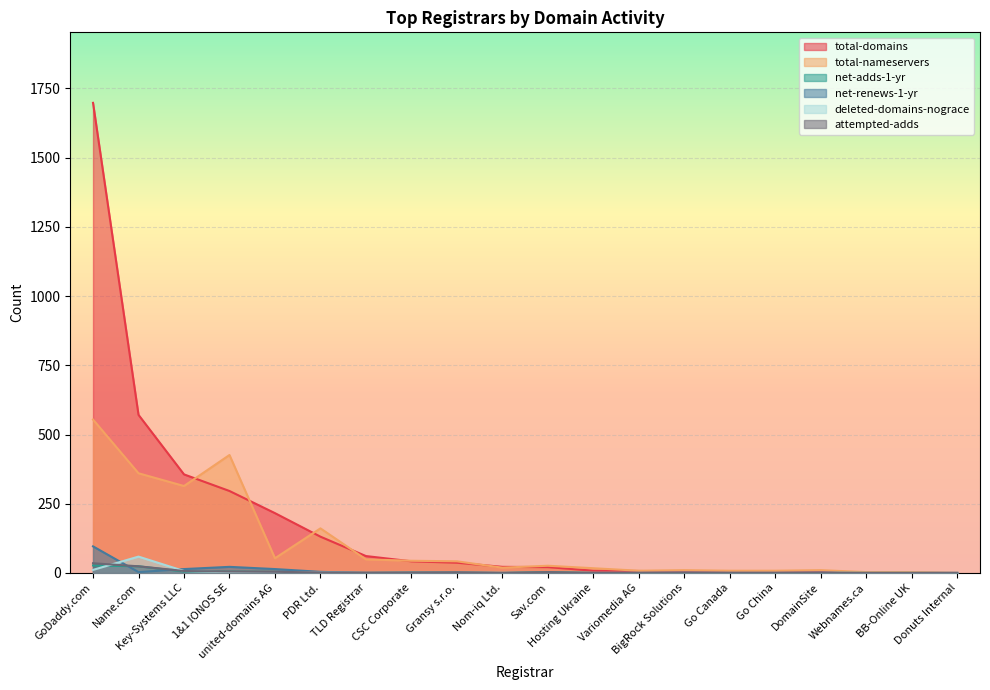

Which series changed the most between 1&1 IONOS SE and Donuts Internal?

total-nameservers